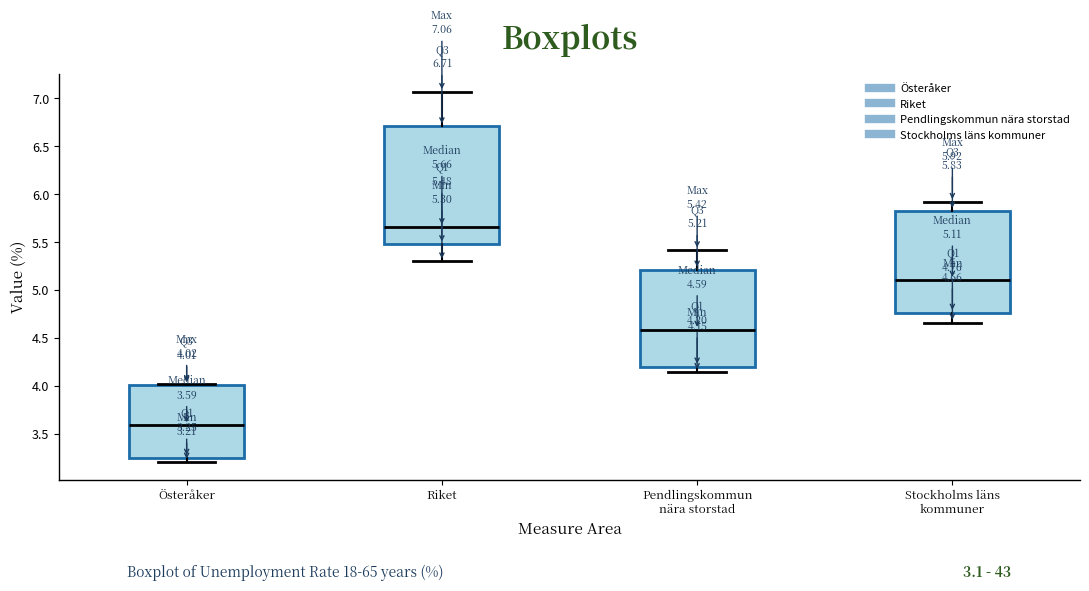

Which box has the highest median line?

Riket